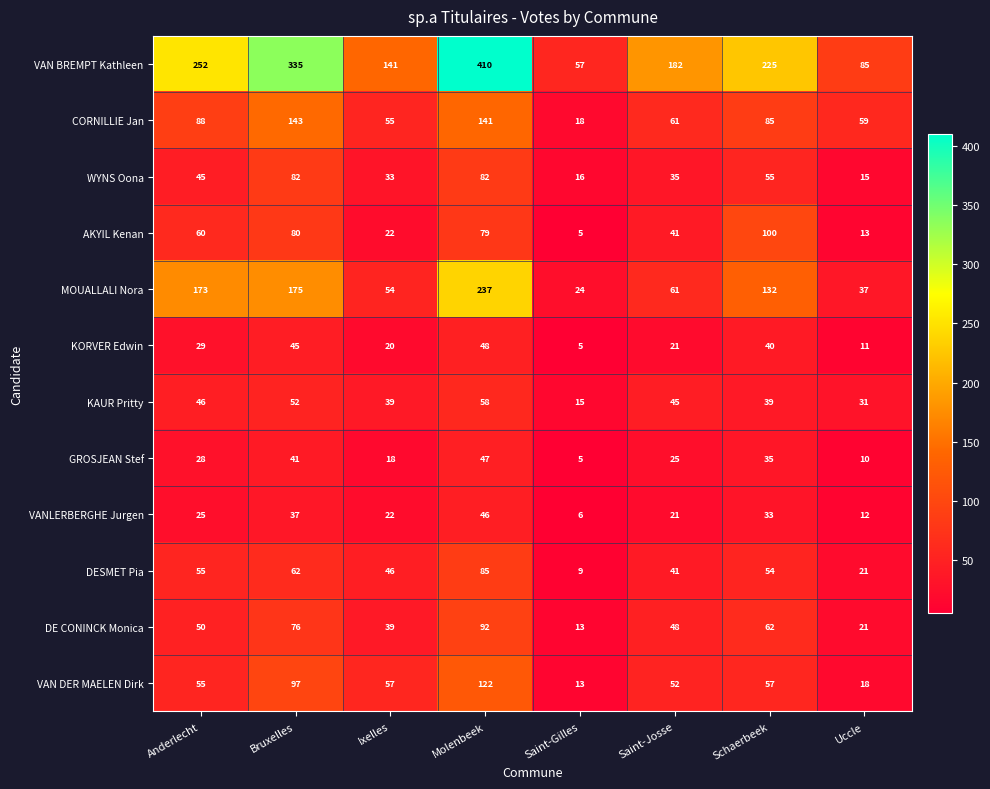

What is the smallest value displayed?

5